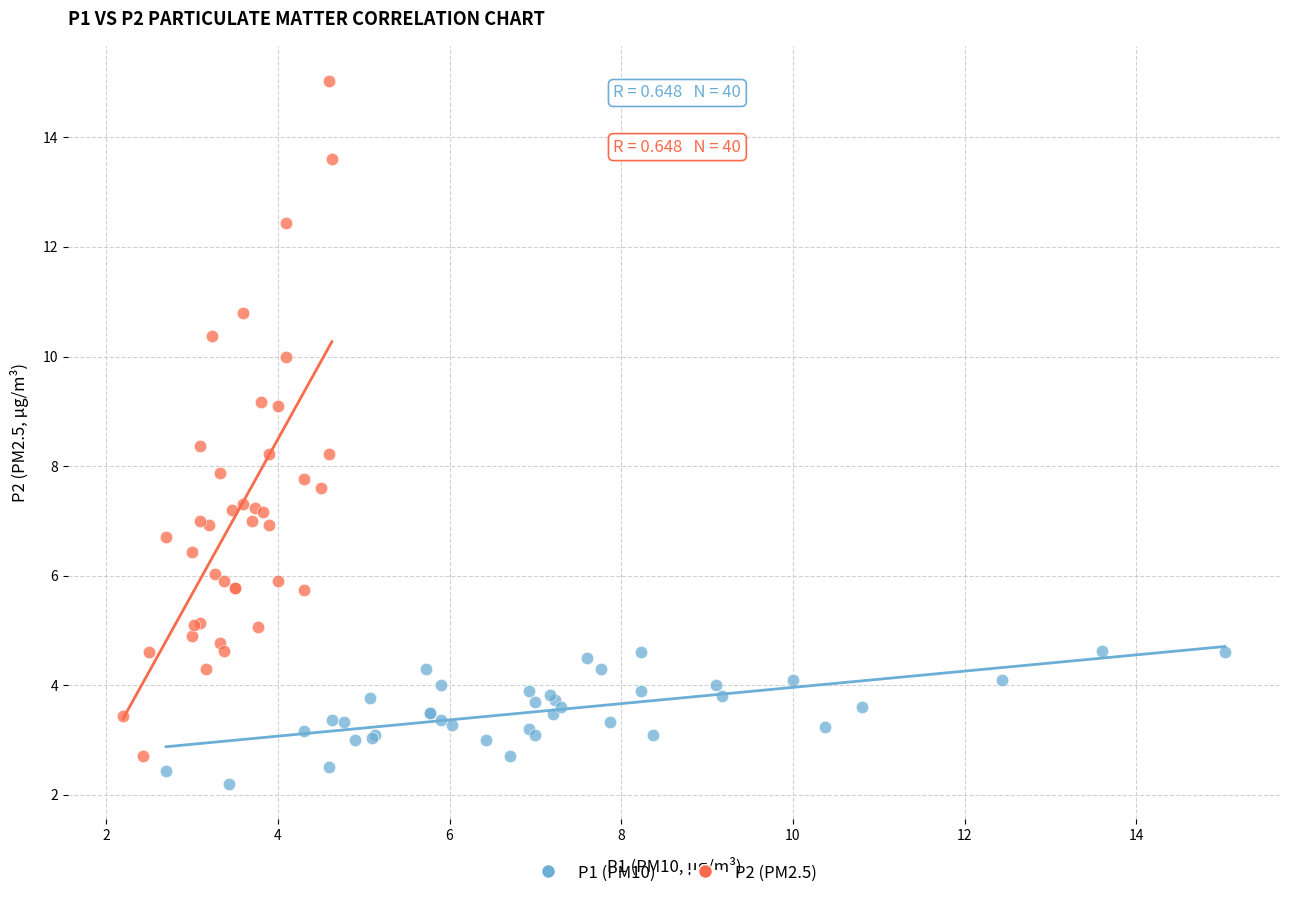

Which series reaches the maximum Y coordinate?

P2 (PM2.5)